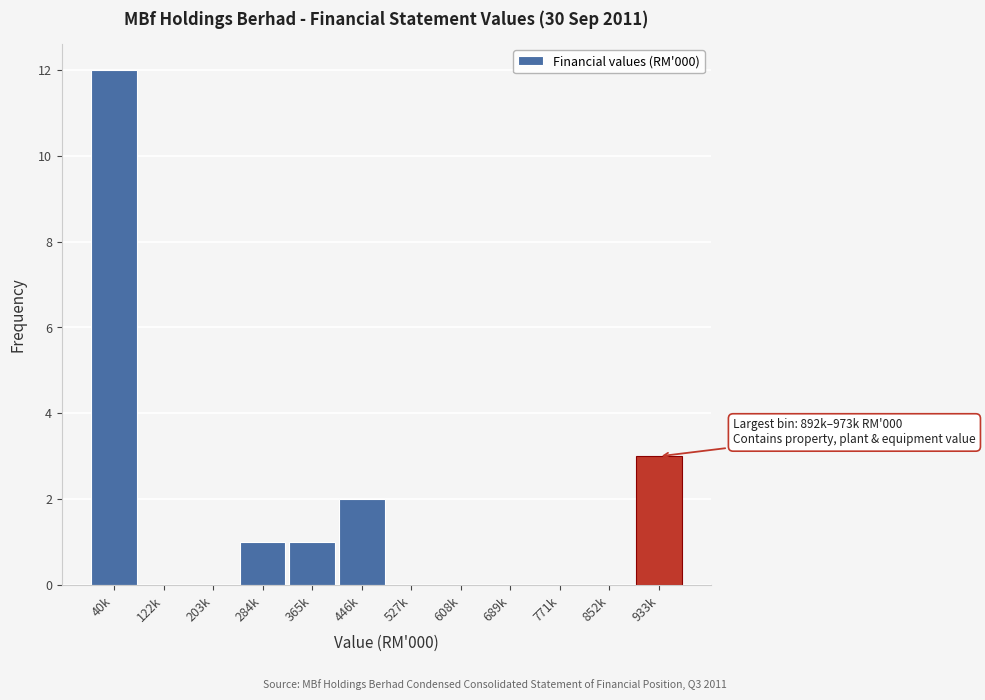

Reading right to left, extract all data points from this chart.

933k=3	852k=0	771k=0	689k=0	608k=0	527k=0	446k=2	365k=1	284k=1	203k=0	122k=0	40k=12